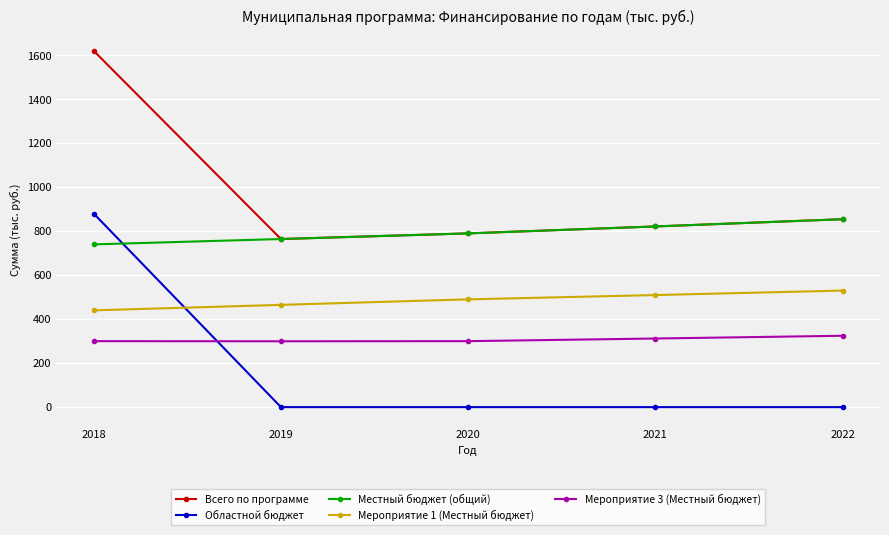

Where do Областной бюджет and Мероприятие 1 (Местный бюджет) first cross each other?

2018 and 2019